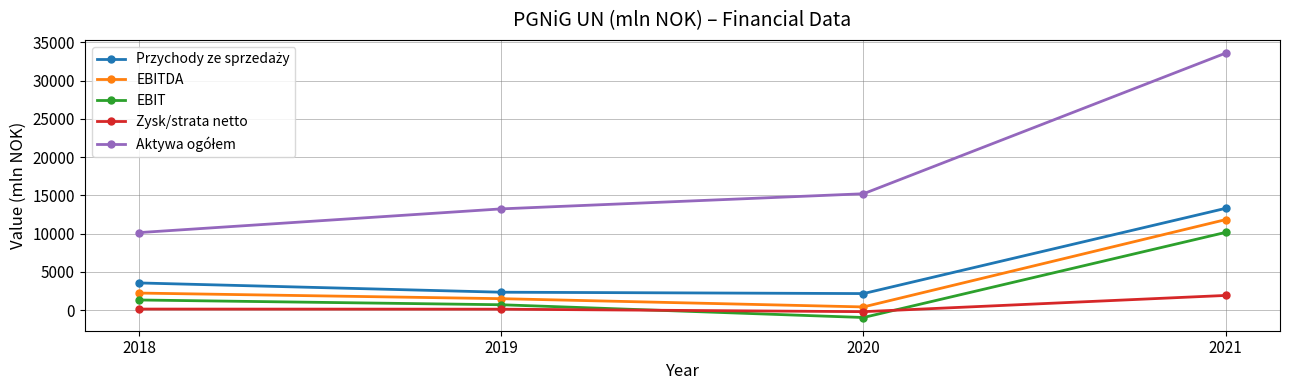

True or false: EBITDA and EBIT cross at least once.

False